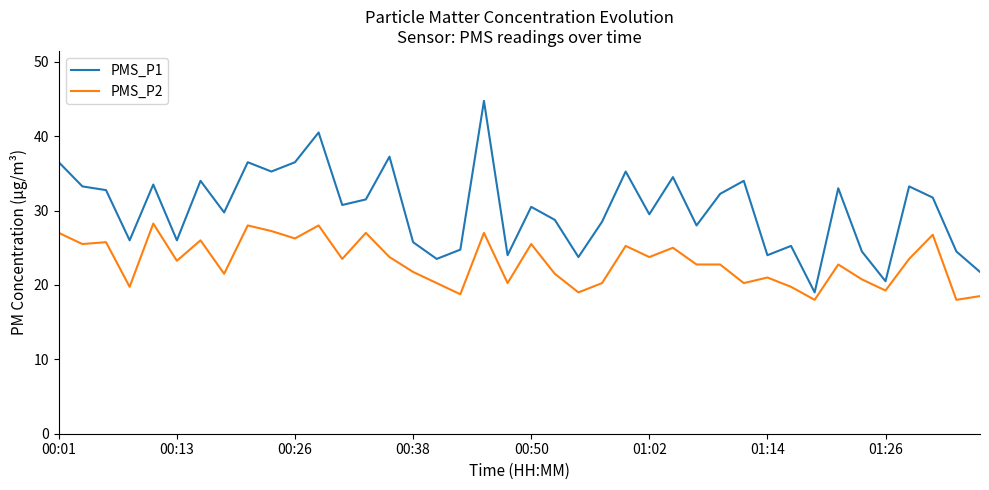

Which series has the widest spread of values?

PMS_P1